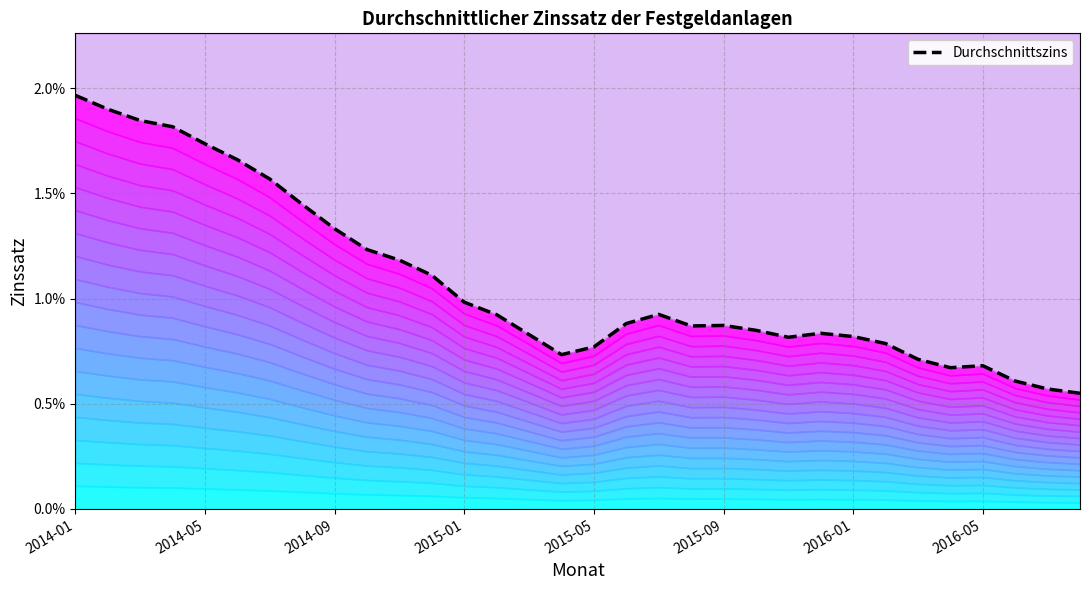

The value at 31 is 0.0. True or false?

False